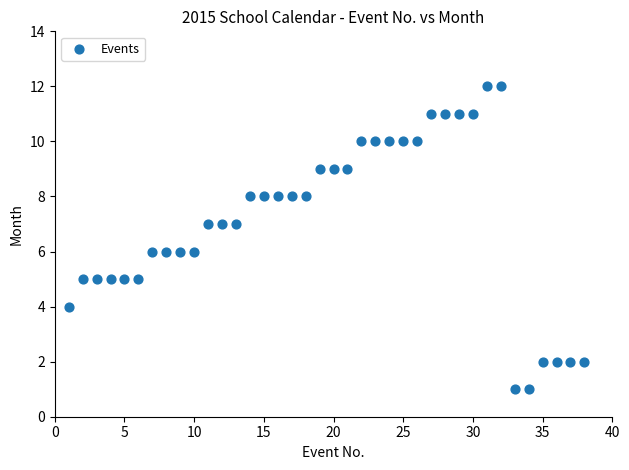

What is the range of Y values (max minus min)?

11